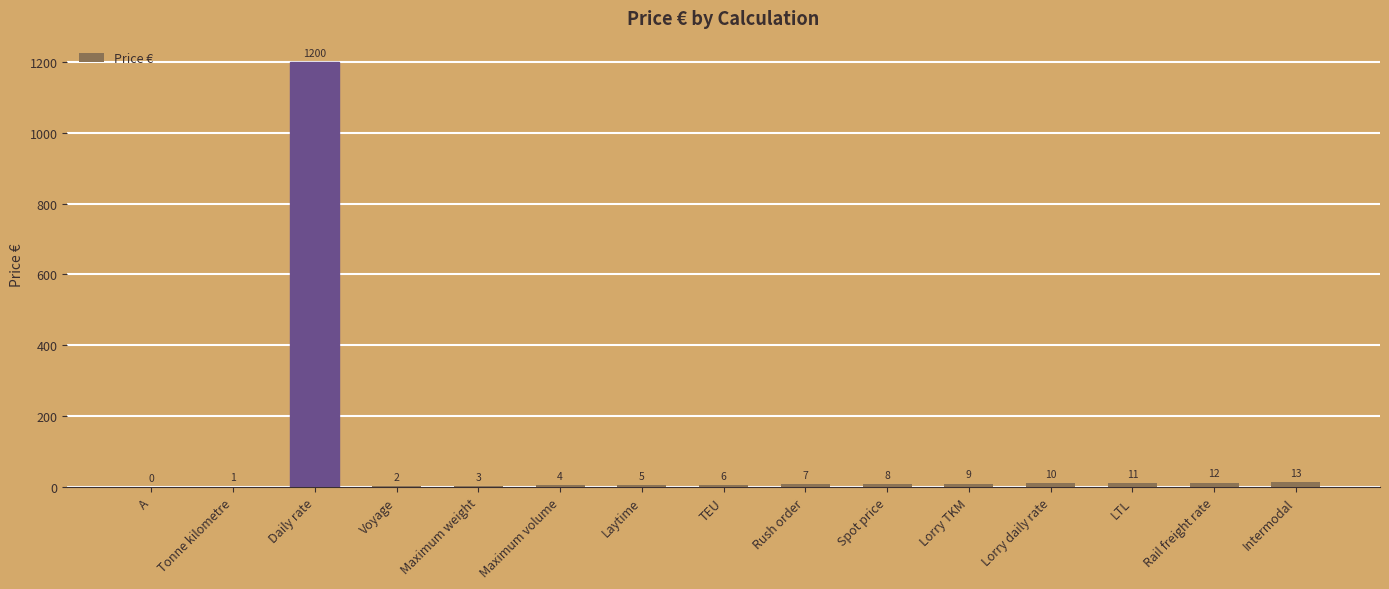

True or false: the data shows 2 at Voyage.

True